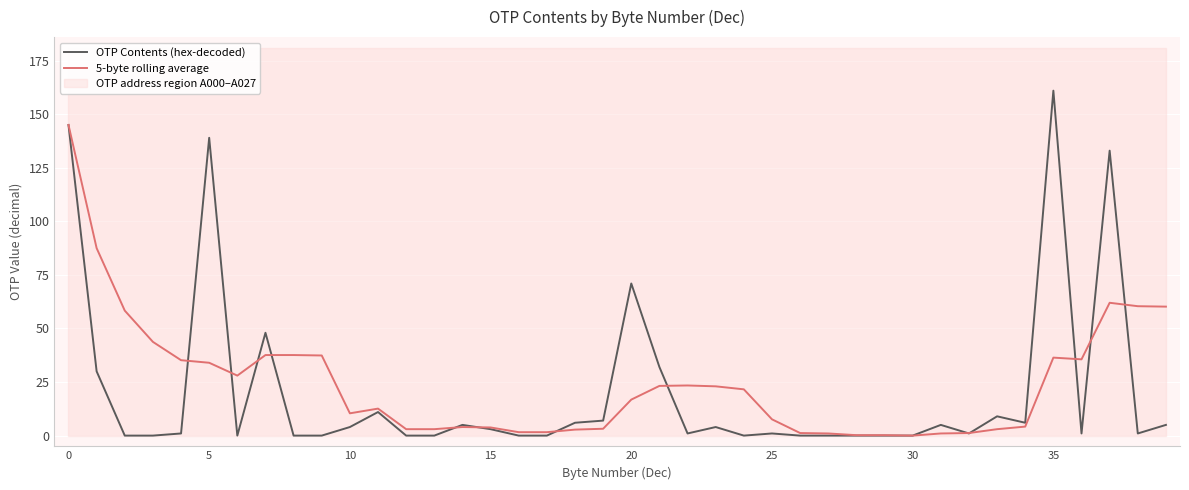

What is the total value across all series at 24?

21.6